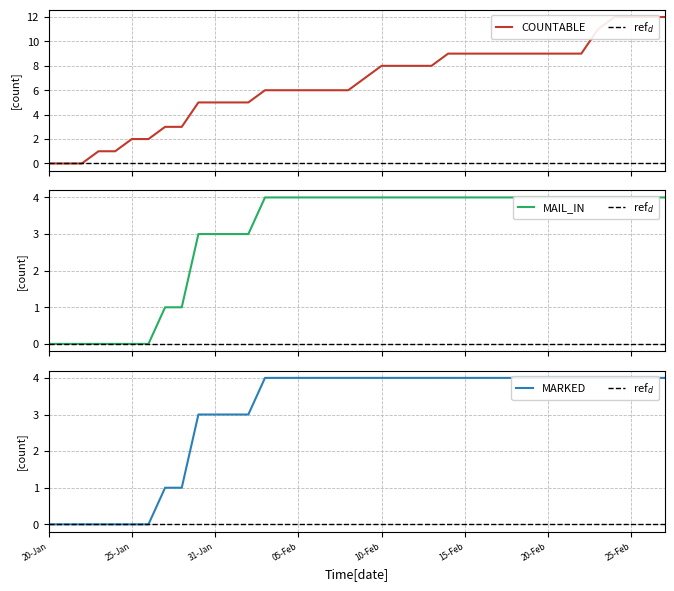

Reading right to left, transcribe all the data shown in this chart.

COUNTABLE: 27-Feb=12	26-Feb=12	25-Feb=12	24-Feb=12	23-Feb=11	22-Feb=9	21-Feb=9	20-Feb=9	19-Feb=9	18-Feb=9	17-Feb=9	16-Feb=9	15-Feb=9	14-Feb=9	13-Feb=8	12-Feb=8	11-Feb=8	10-Feb=8	09-Feb=7	08-Feb=6	07-Feb=6	06-Feb=6	05-Feb=6	04-Feb=6	03-Feb=6	02-Feb=5	01-Feb=5	31-Jan=5	30-Jan=5	29-Jan=3	27-Jan=3	26-Jan=2	25-Jan=2	24-Jan=1	23-Jan=1	22-Jan=0	21-Jan=0	20-Jan=0
MAIL_IN: 27-Feb=4	26-Feb=4	25-Feb=4	24-Feb=4	23-Feb=4	22-Feb=4	21-Feb=4	20-Feb=4	19-Feb=4	18-Feb=4	17-Feb=4	16-Feb=4	15-Feb=4	14-Feb=4	13-Feb=4	12-Feb=4	11-Feb=4	10-Feb=4	09-Feb=4	08-Feb=4	07-Feb=4	06-Feb=4	05-Feb=4	04-Feb=4	03-Feb=4	02-Feb=3	01-Feb=3	31-Jan=3	30-Jan=3	29-Jan=1	27-Jan=1	26-Jan=0	25-Jan=0	24-Jan=0	23-Jan=0	22-Jan=0	21-Jan=0	20-Jan=0
MARKED: 27-Feb=4	26-Feb=4	25-Feb=4	24-Feb=4	23-Feb=4	22-Feb=4	21-Feb=4	20-Feb=4	19-Feb=4	18-Feb=4	17-Feb=4	16-Feb=4	15-Feb=4	14-Feb=4	13-Feb=4	12-Feb=4	11-Feb=4	10-Feb=4	09-Feb=4	08-Feb=4	07-Feb=4	06-Feb=4	05-Feb=4	04-Feb=4	03-Feb=4	02-Feb=3	01-Feb=3	31-Jan=3	30-Jan=3	29-Jan=1	27-Jan=1	26-Jan=0	25-Jan=0	24-Jan=0	23-Jan=0	22-Jan=0	21-Jan=0	20-Jan=0